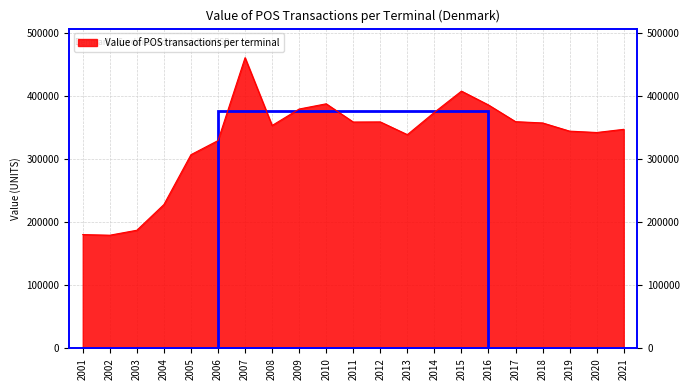

What is the sum of the values at 2010 and 2009?

767958.1